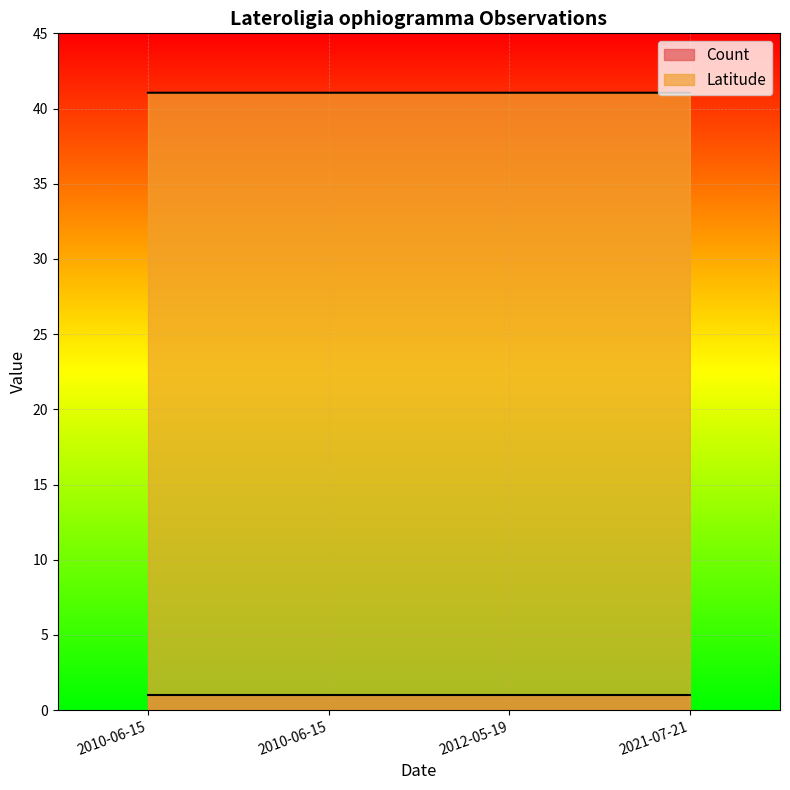

List the labels in order of value, smallest first.

2010-06-15, 2010-06-15, 2012-05-19, 2021-07-21